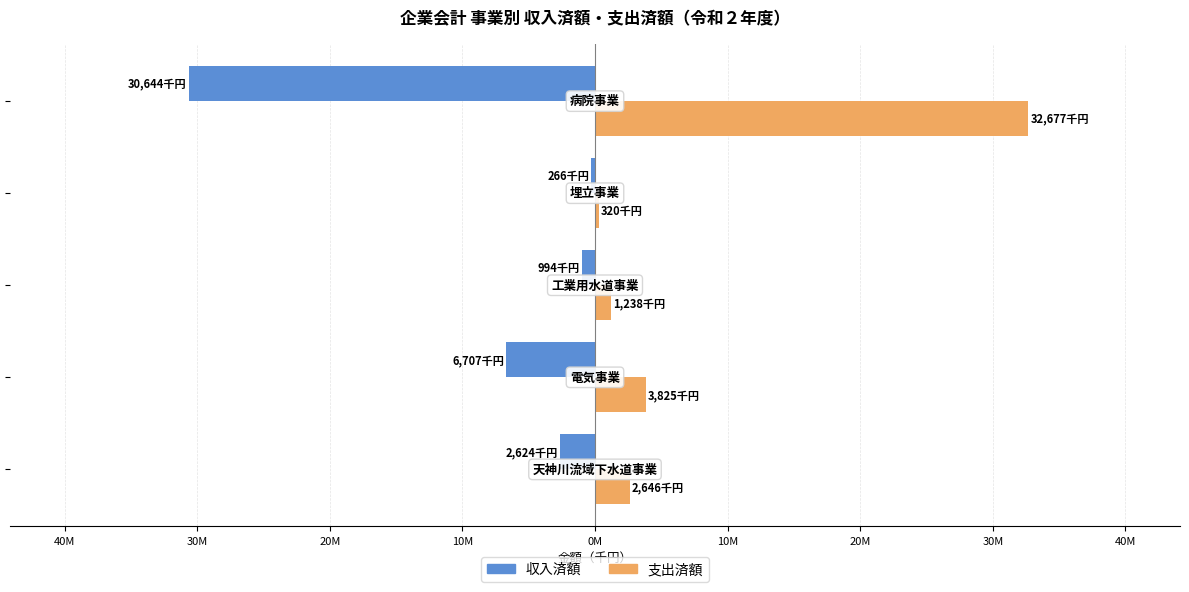

What are all the series names shown in the legend?

収入済額, 支出済額